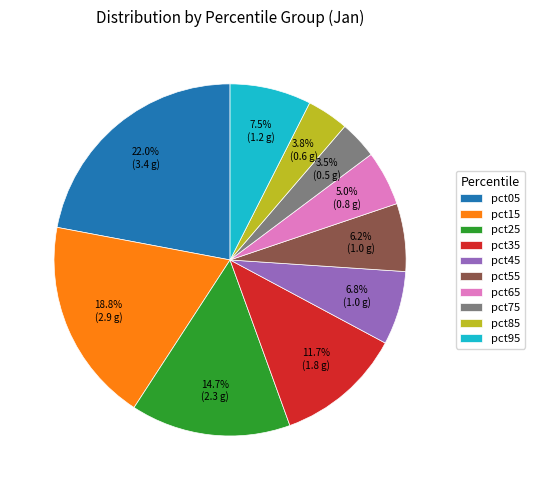

Which slice is the largest?

pct05